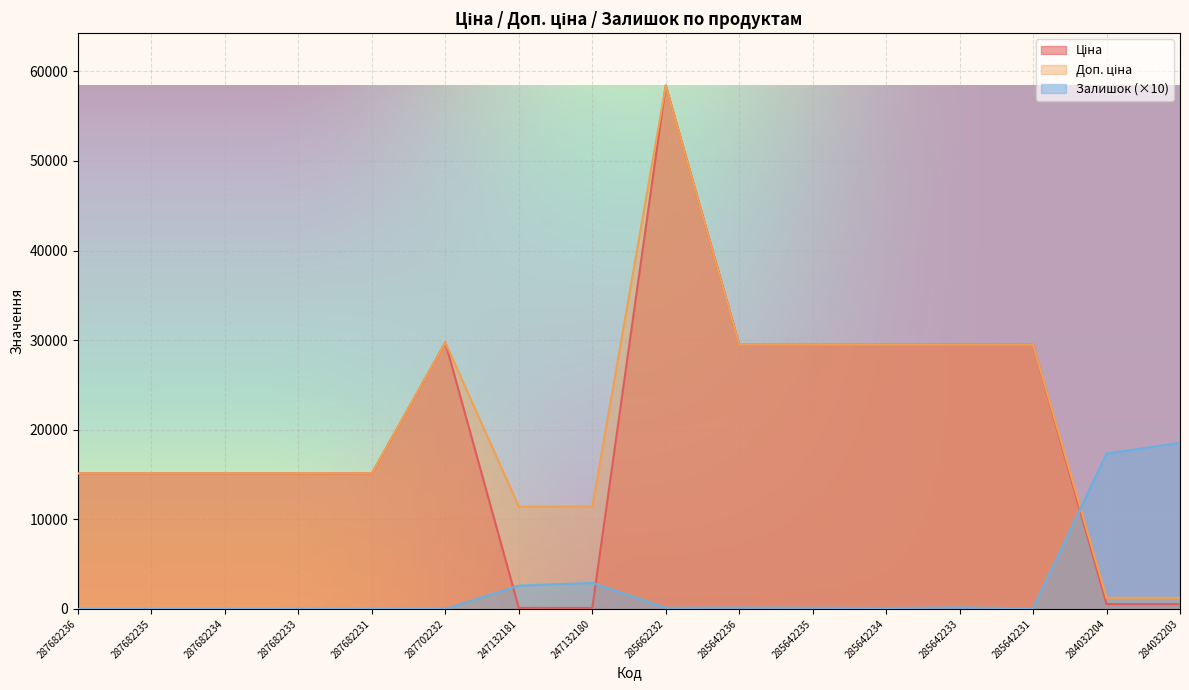

At which category is the sum across all series the highest?

285662232